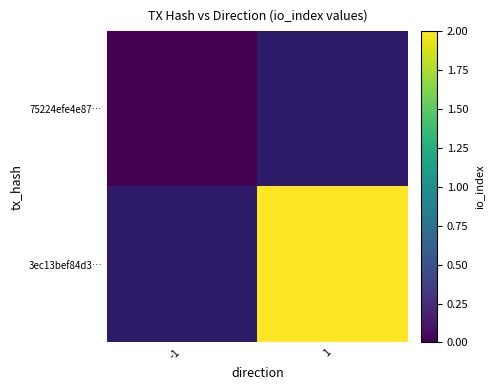

The value of 3ec13bef84d3… at 1 is 3.1. True or false?

False